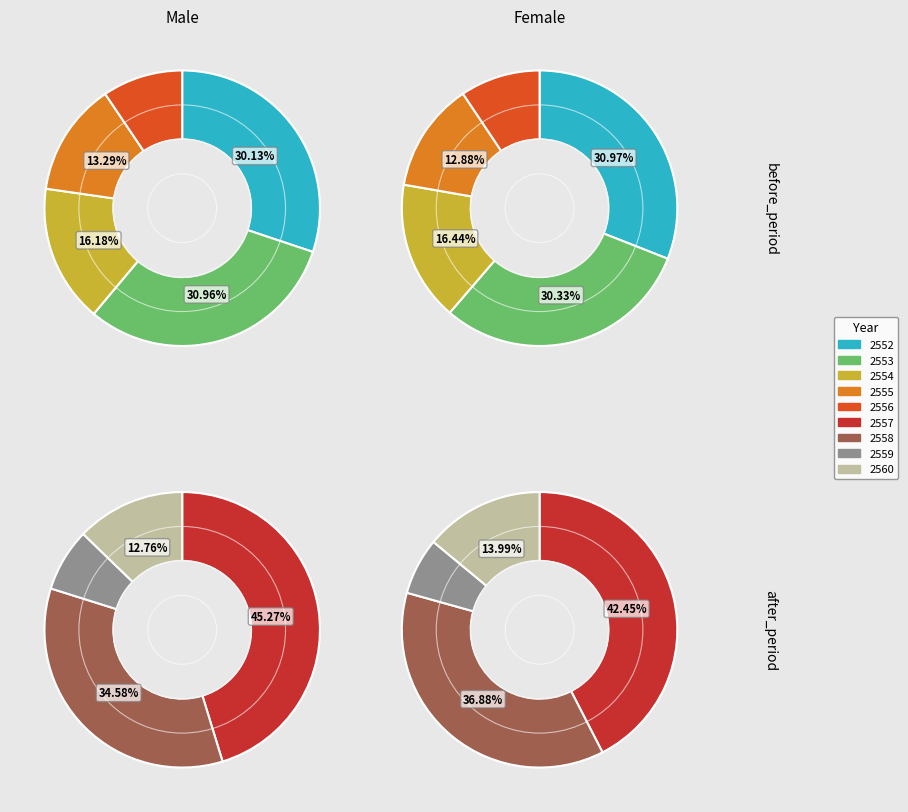

Does 2556 account for over 50% of the chart?

No